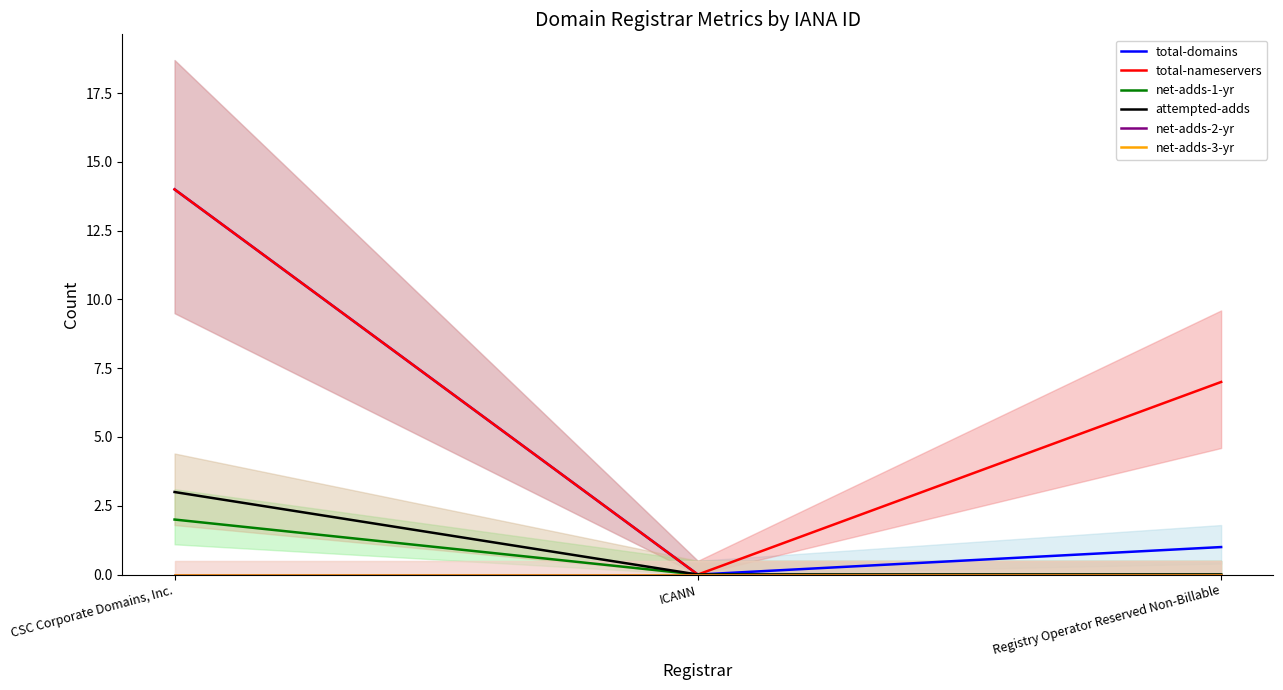

At how many categories does at least one series exceed 3?

2